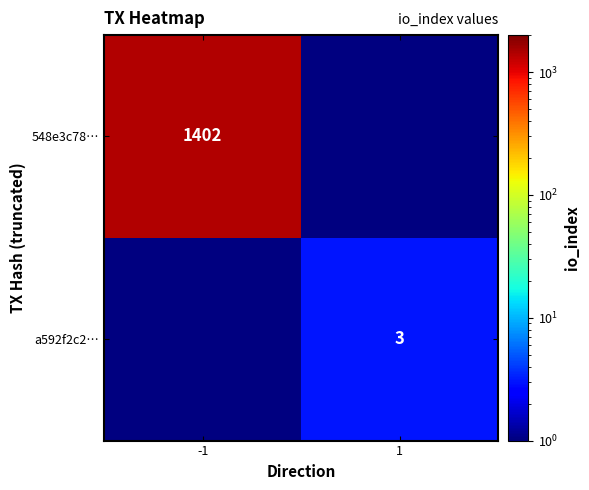

True or false: 548e3c78… has a value of 1963 at -1.

False